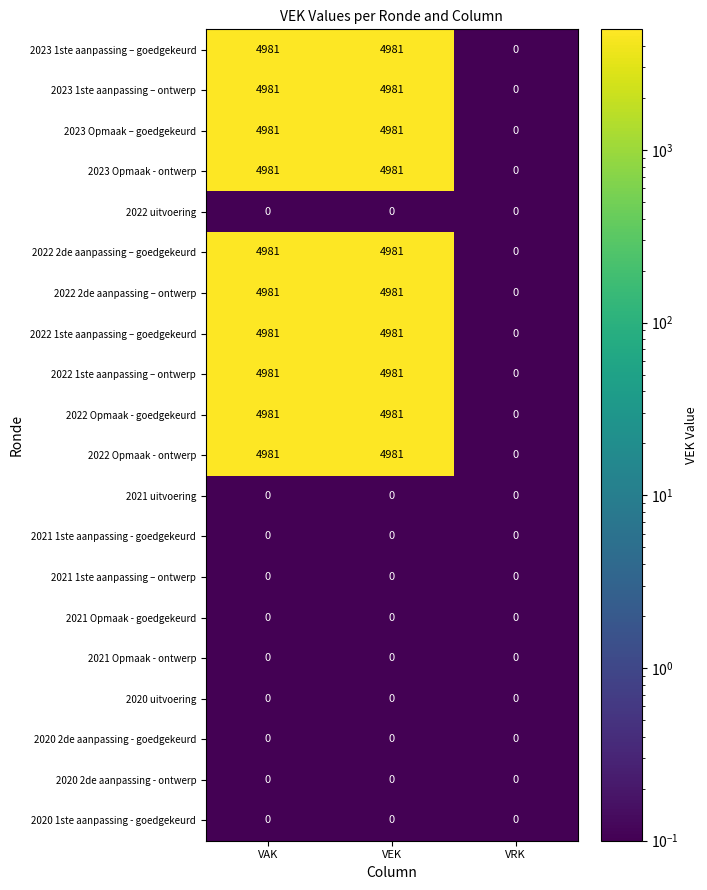

What is the total value across all series at VAK?

49810